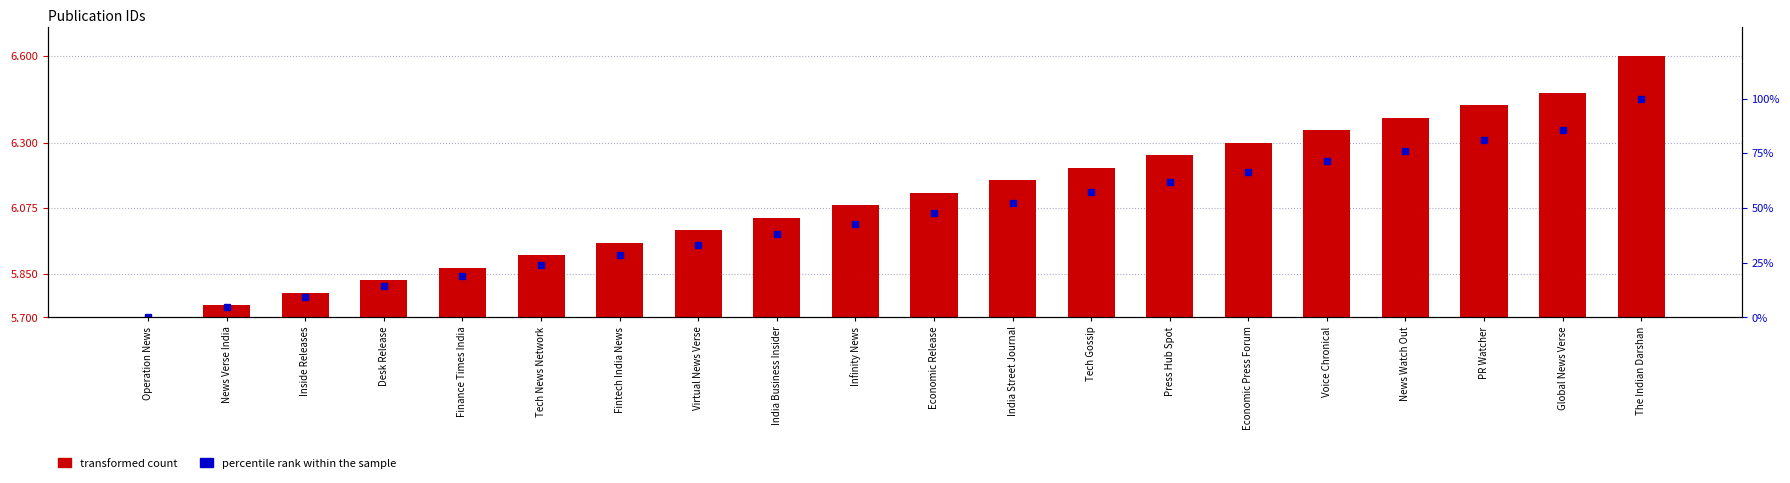

Which category has the lowest value in the percentile rank within the sample series?

Operation News